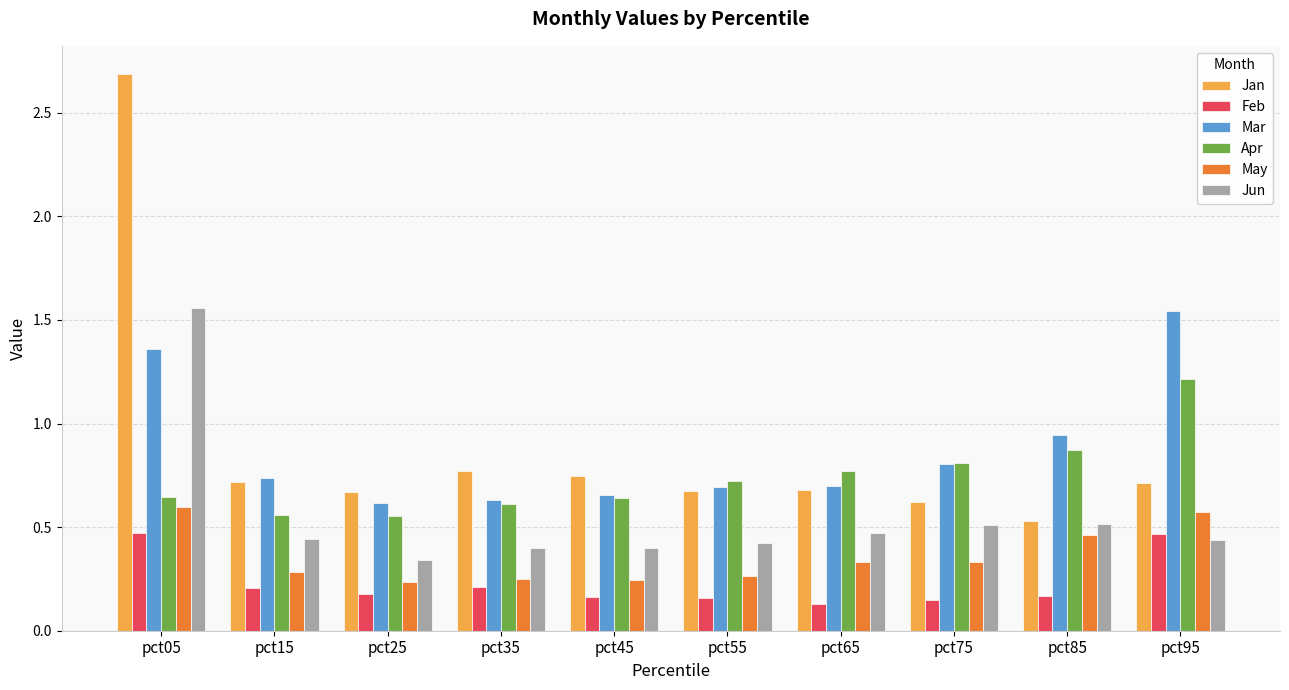

The value of Jun at pct45 is 0.4. True or false?

True